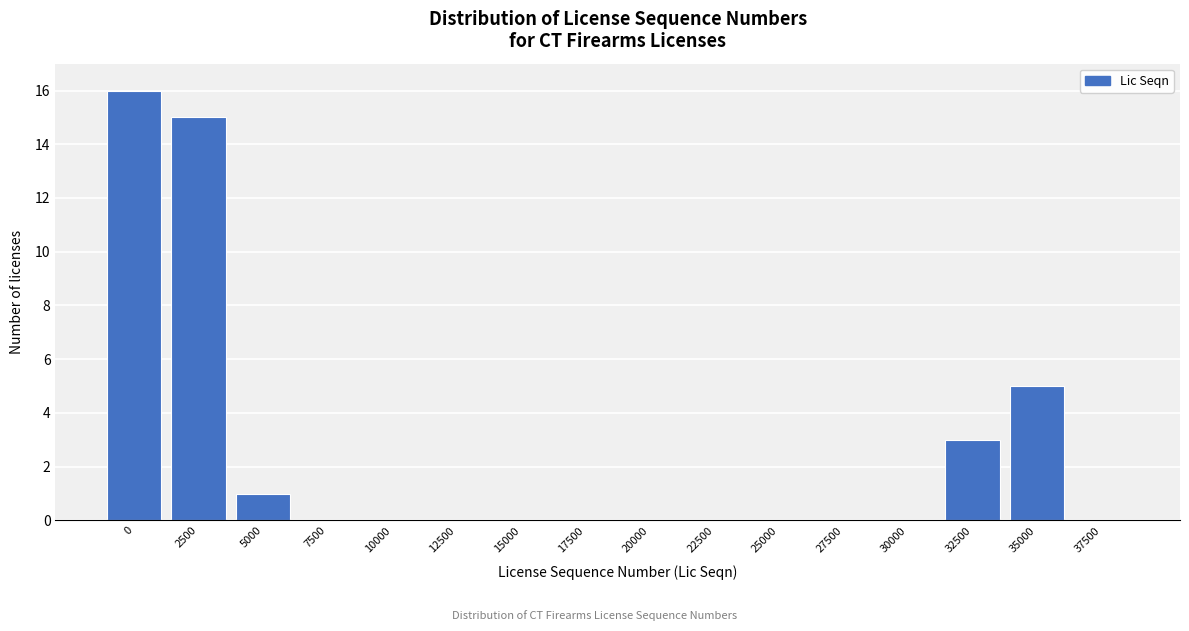

Reading left to right, transcribe all the data shown in this chart.

0=16	2500=15	5000=1	7500=0	10000=0	12500=0	15000=0	17500=0	20000=0	22500=0	25000=0	27500=0	30000=0	32500=3	35000=5	37500=0